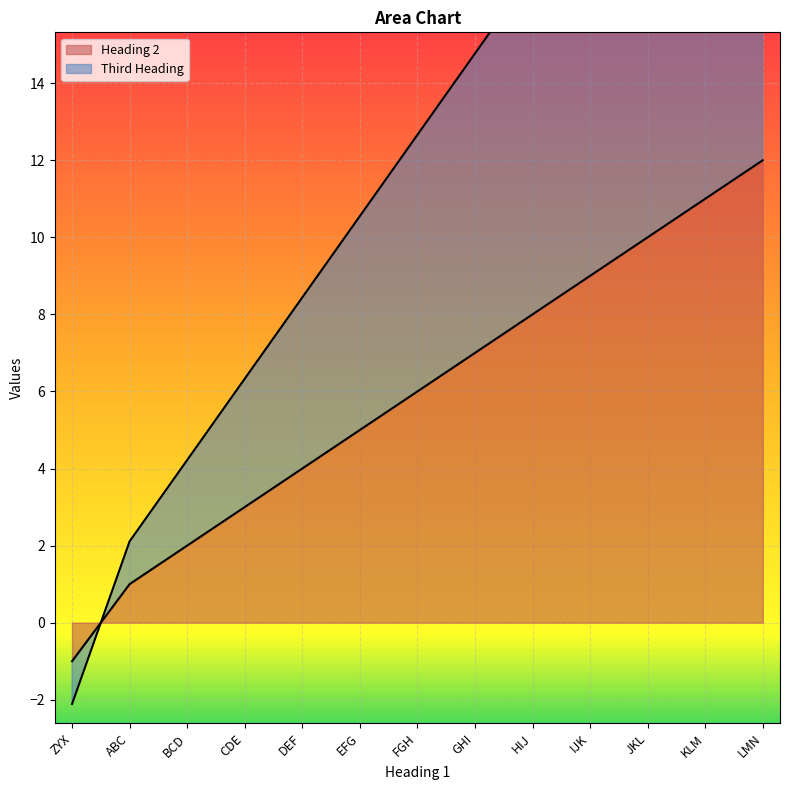

At which category does the chart reach its minimum across all series?

ZYX